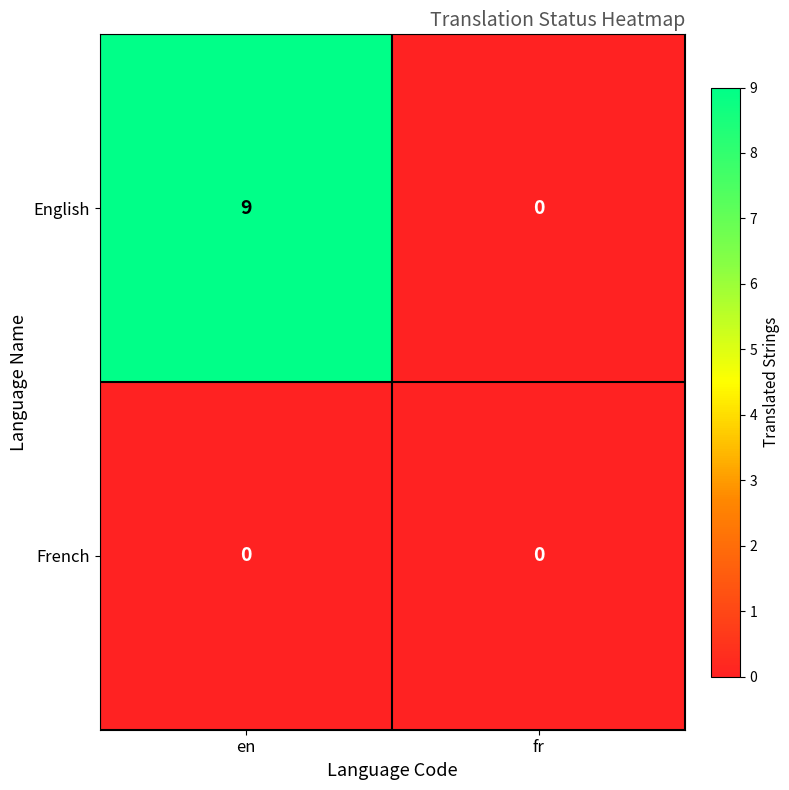

Count the number of data series in this chart.

2